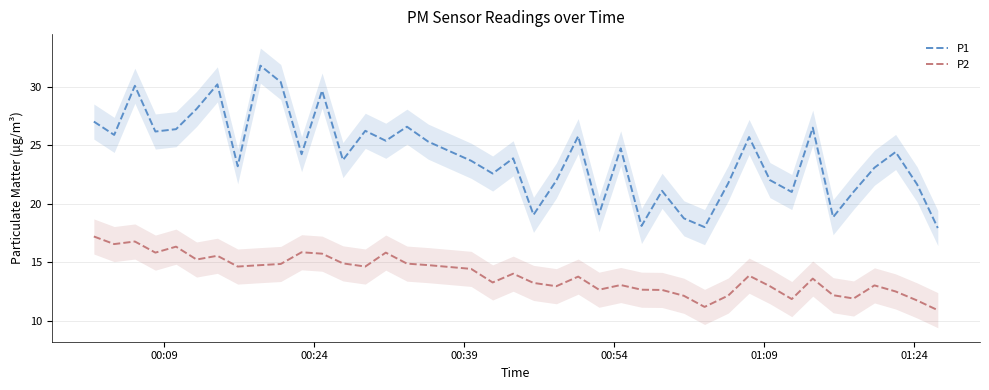

What are all the series names shown in the legend?

P1, P2